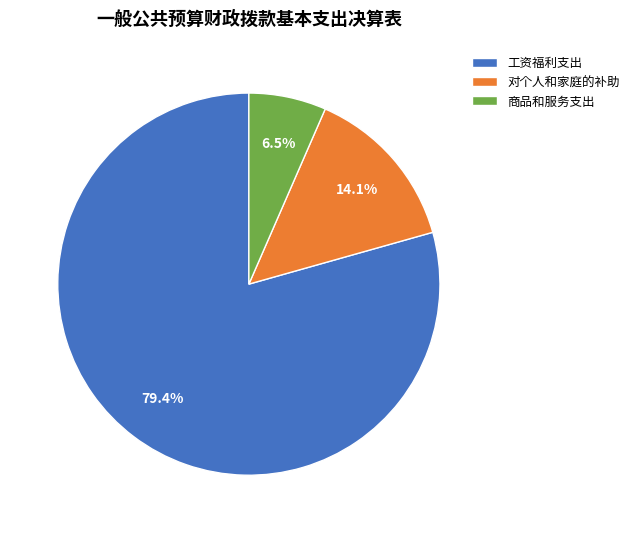

Is there a majority slice in this chart?

Yes